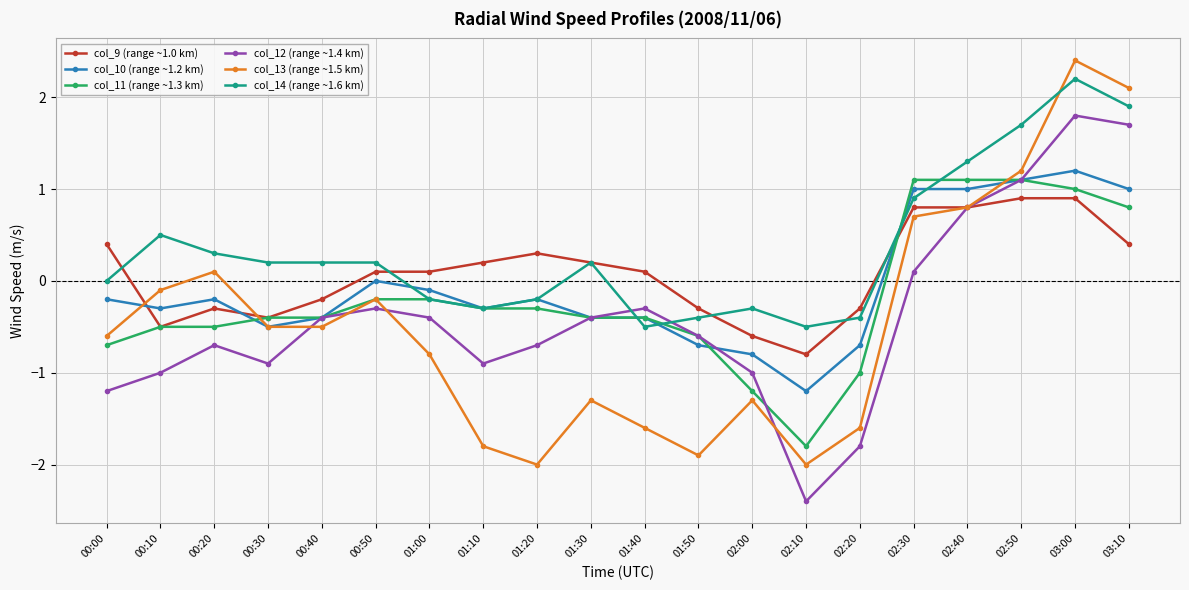

Which label corresponds to the smallest value in the chart?

02:10